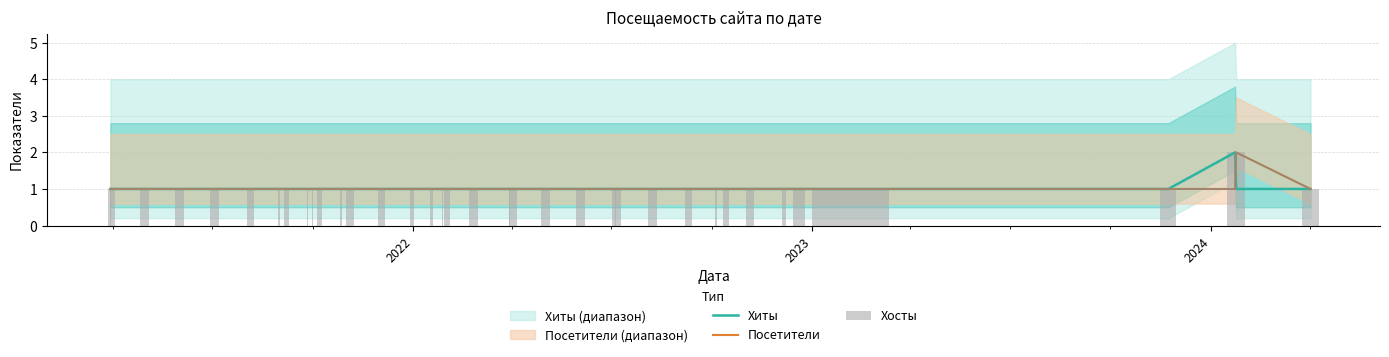

What is the highest value of the Посетители series?

2